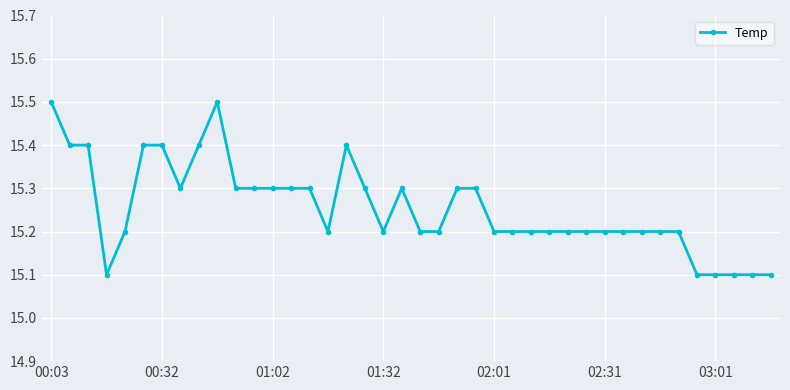

How many distinct data groups are displayed?

1